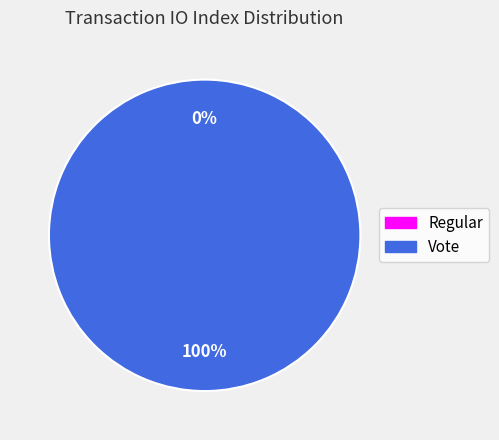

To the nearest percent, what is the difference between the Regular and Vote slice percentages?

100%